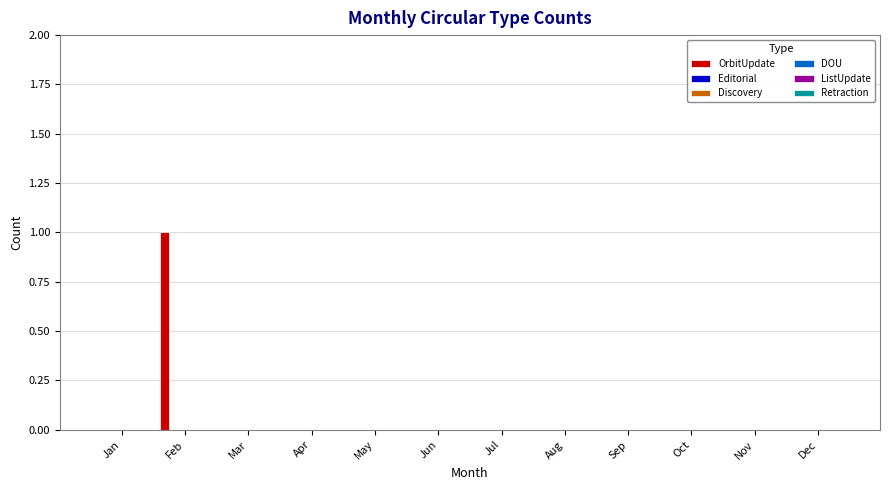

Are the bars horizontal?

No